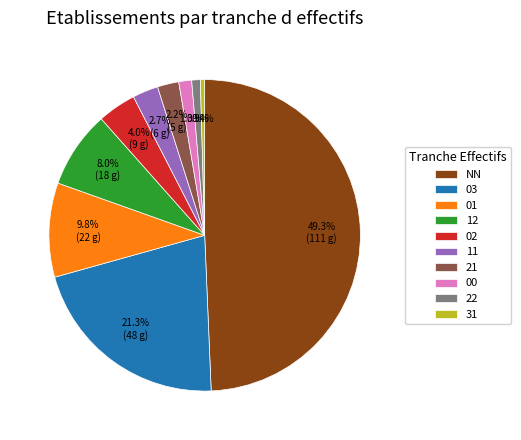

Between 31 and 12, which is larger?

12